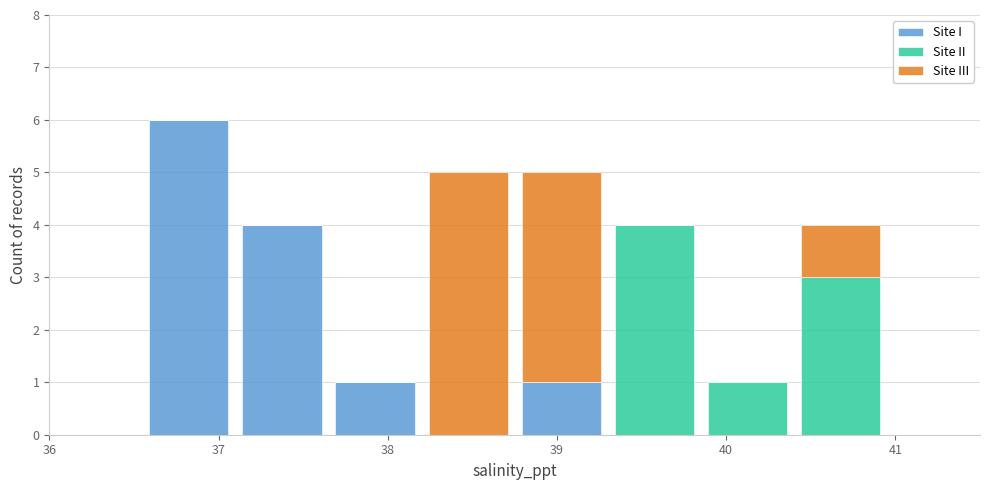

Reading left to right, transcribe this chart: for each stacked bar, give the range it covers on the x-axis and its total height. Neither the bar edges nor the heights are printed on the chart, so give them approximately, as read against the axes.

36.00 to 36.55: 0
36.55 to 37.10: 6
37.10 to 37.65: 4
37.65 to 38.20: 1
38.20 to 38.75: 5
38.75 to 39.30: 5
39.30 to 39.85: 4
39.85 to 40.40: 1
40.40 to 40.95: 4
40.95 to 41.50: 0